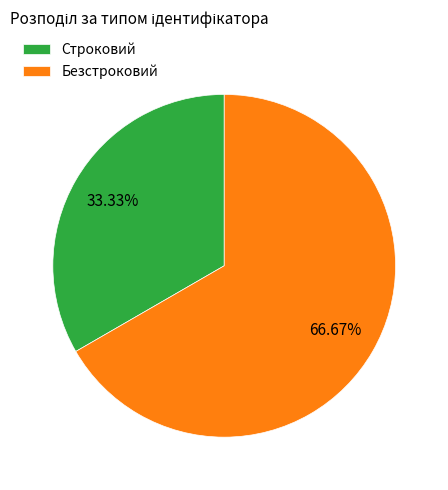

Rank the categories by value from highest to lowest.

Безстроковий, Строковий